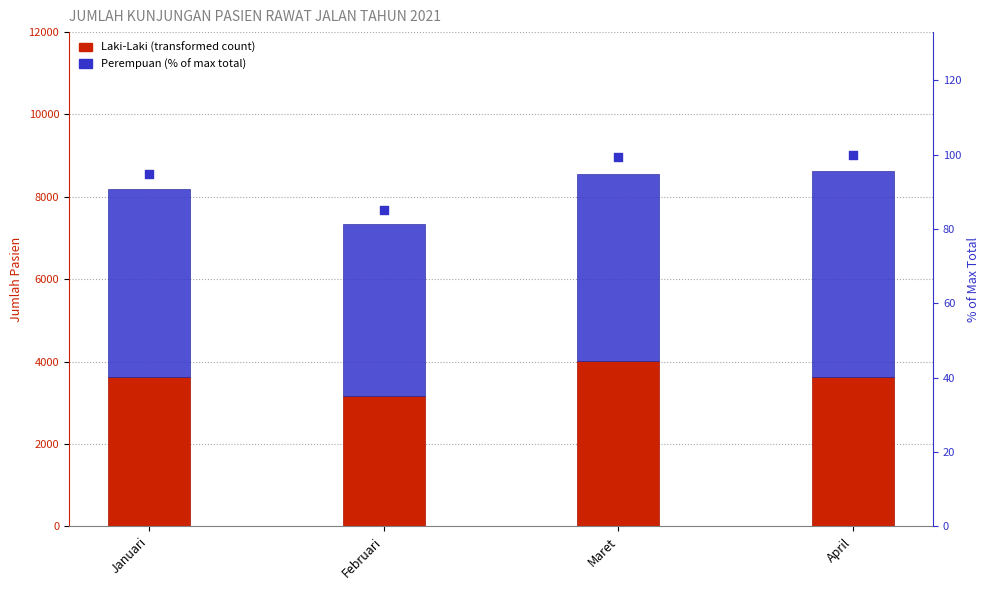

At how many categories does at least one series exceed 4123?

4